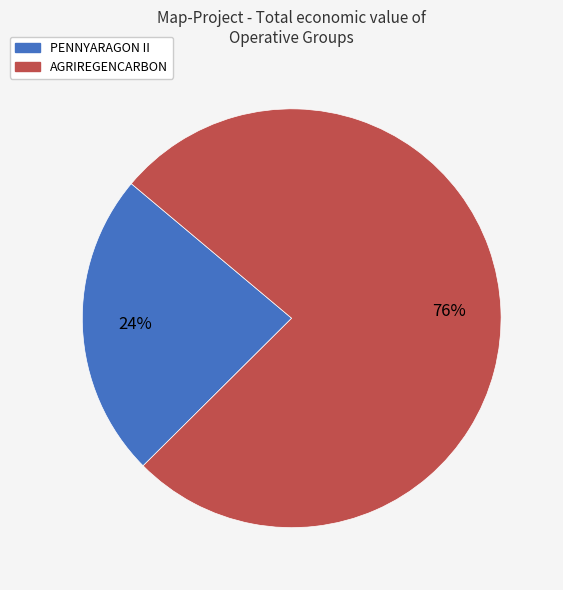

To the nearest percent, what portion does PENNYARAGON II represent?

24%